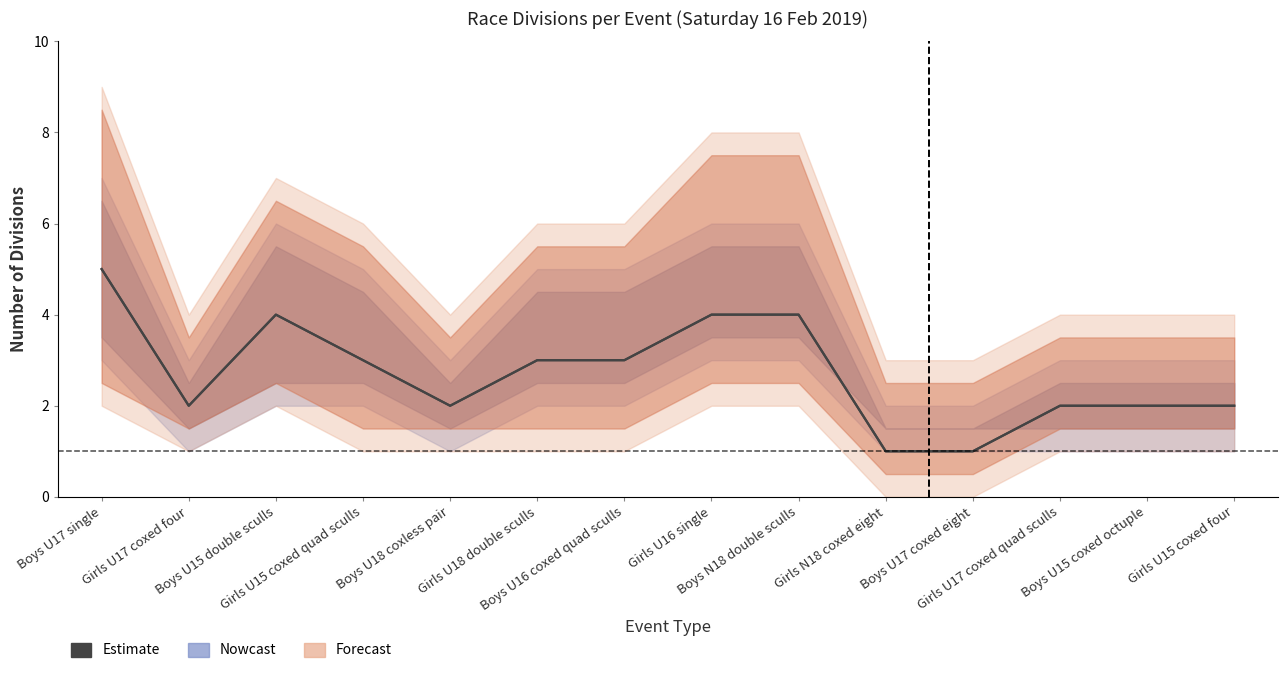

Count the values in the range 2 to 4.

11